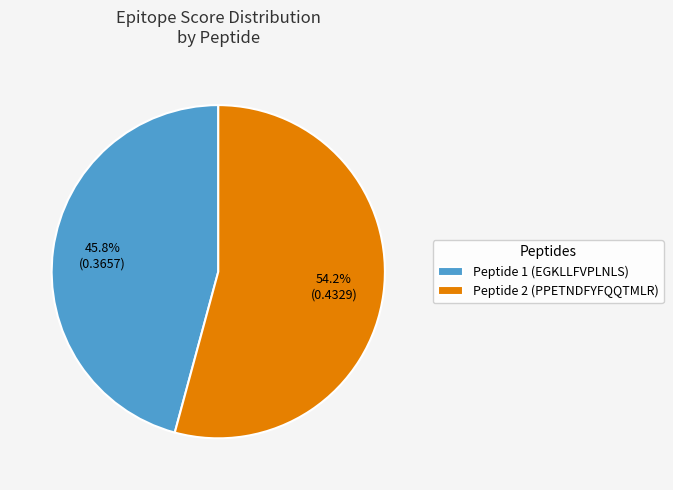

How many segments does this pie chart have?

2